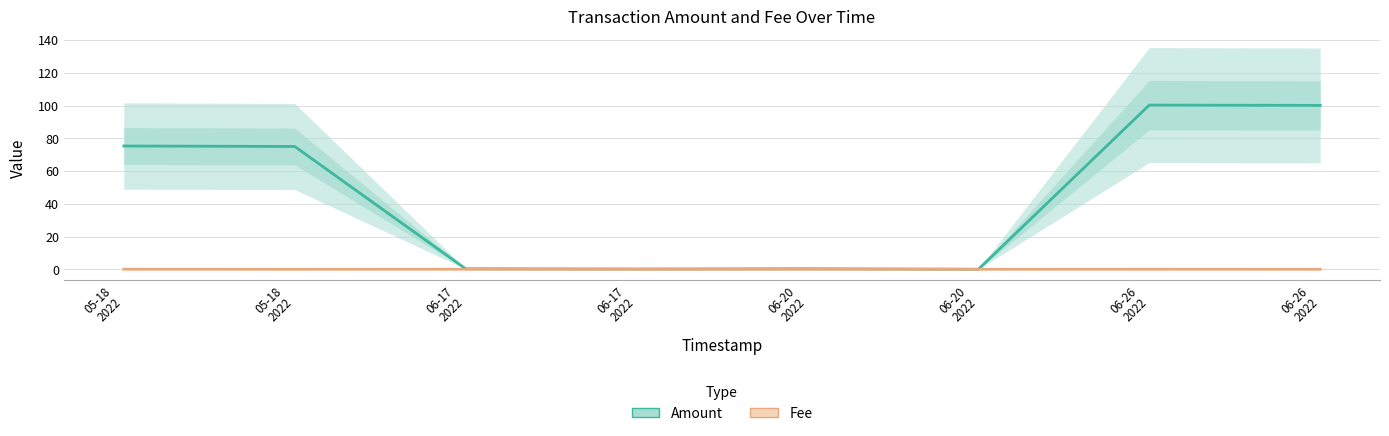

What are all the series names shown in the legend?

Amount, Fee